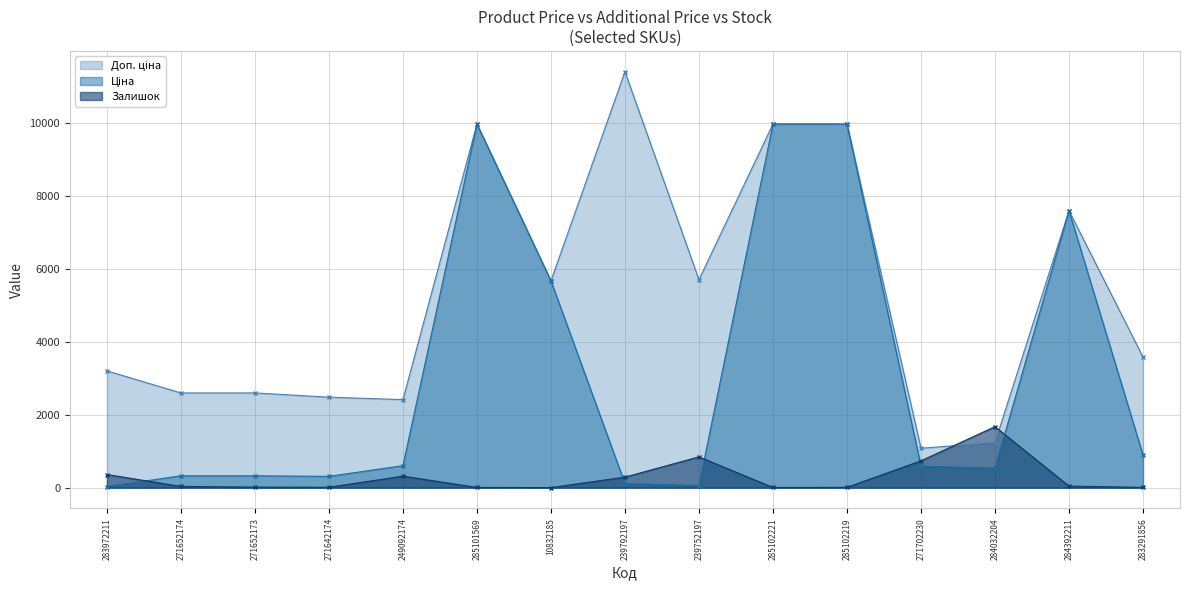

At which label does Ціна first exceed 589?

249092174